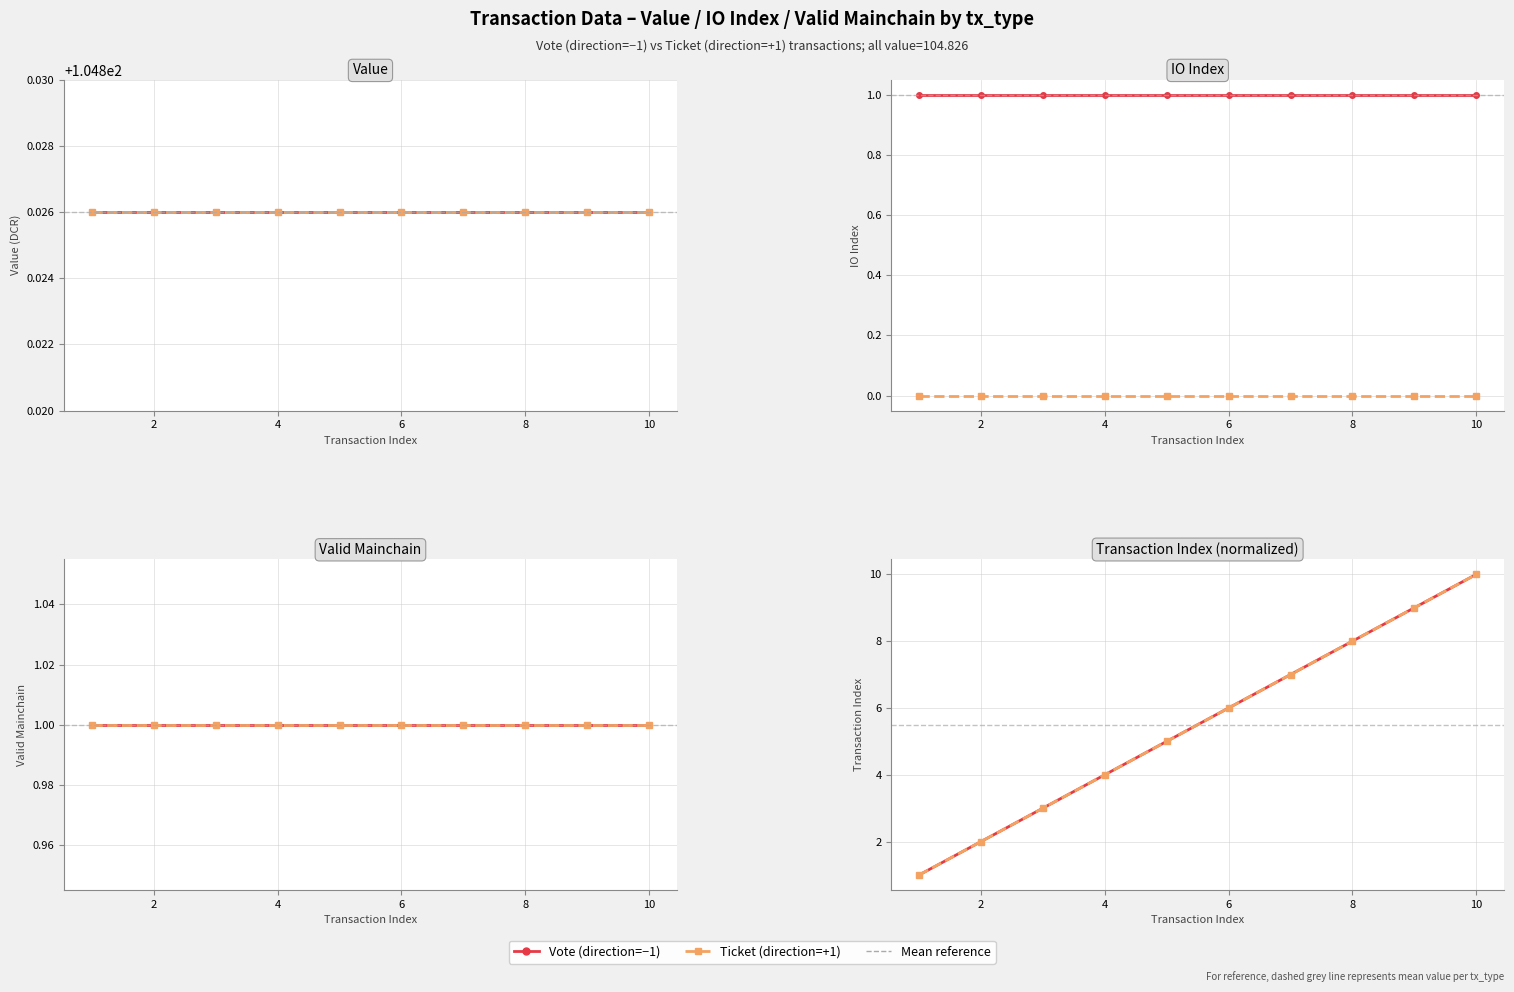

What is the sum of all Vote (dir=−1) values?

55